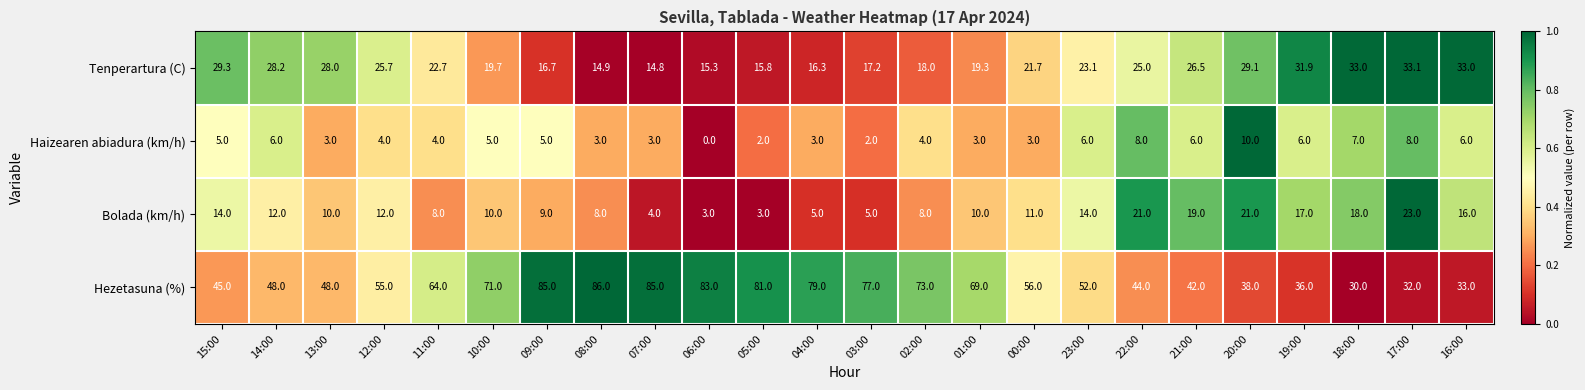

Count the number of categories in the chart.

24